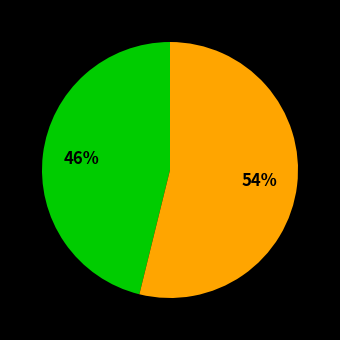

Is there a majority slice in this chart?

Yes